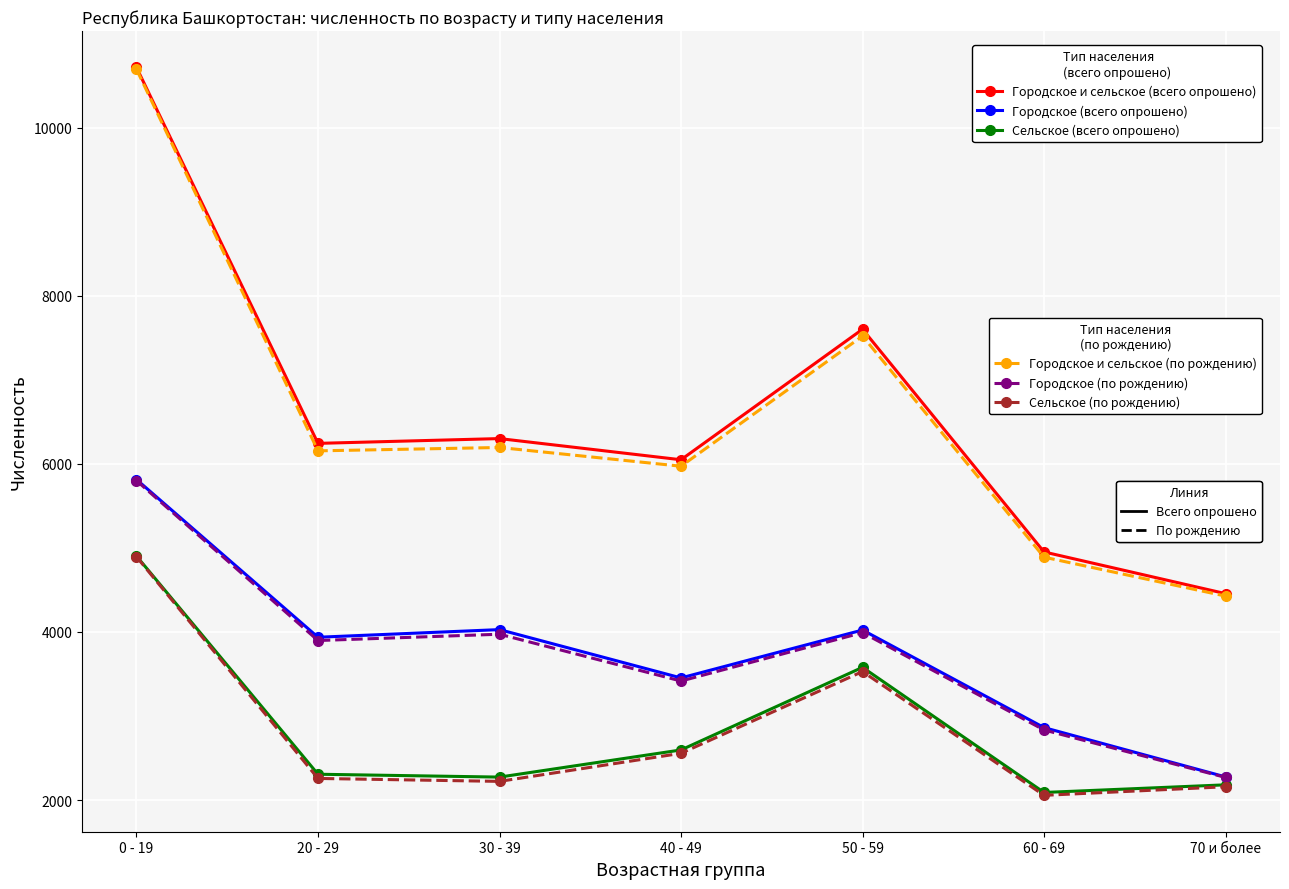

What is the label of the 7th point from the left?

70 и более